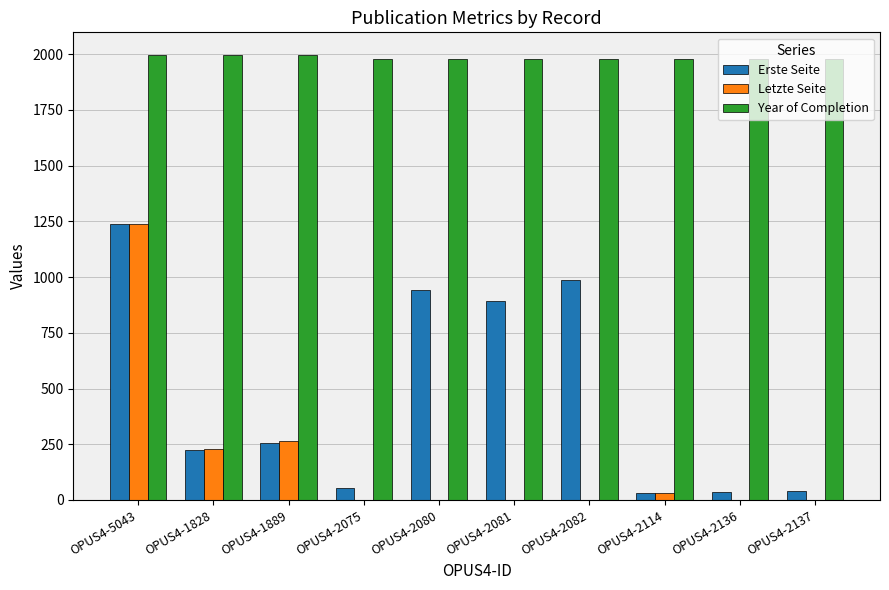

Are the bars grouped side by side (vs. stacked)?

Yes